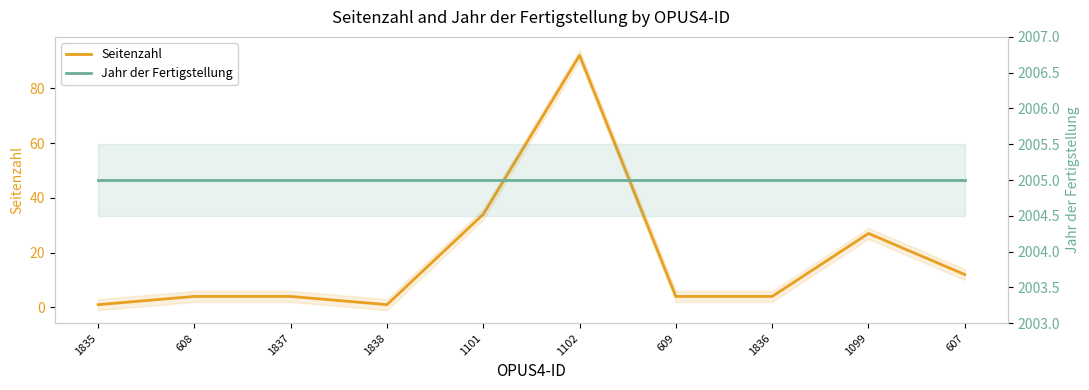

At how many categories does at least one series exceed 1424?

10